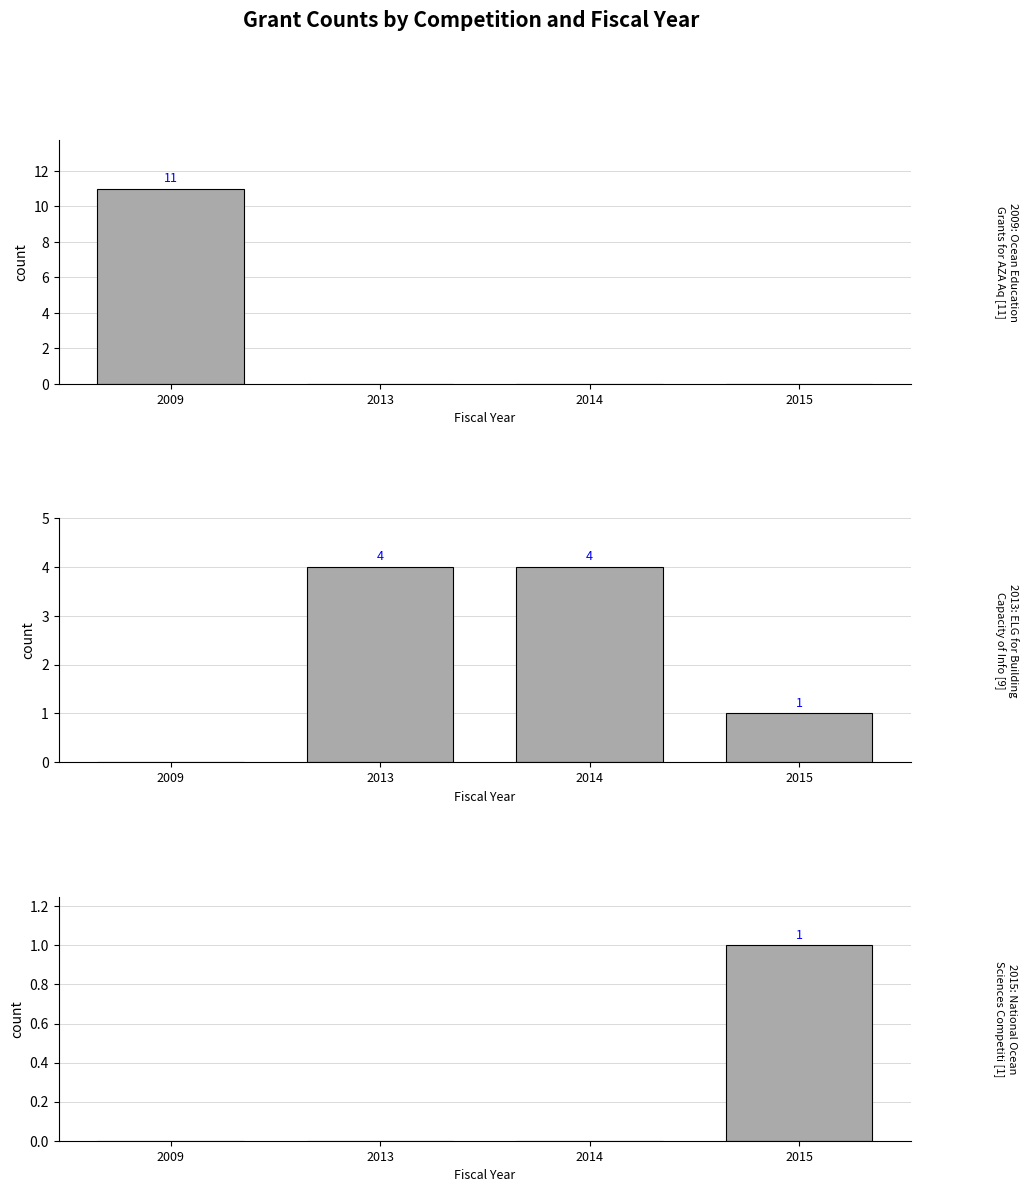

Which series has the widest spread of values?

2009: Ocean Education Grants for AZA Aq